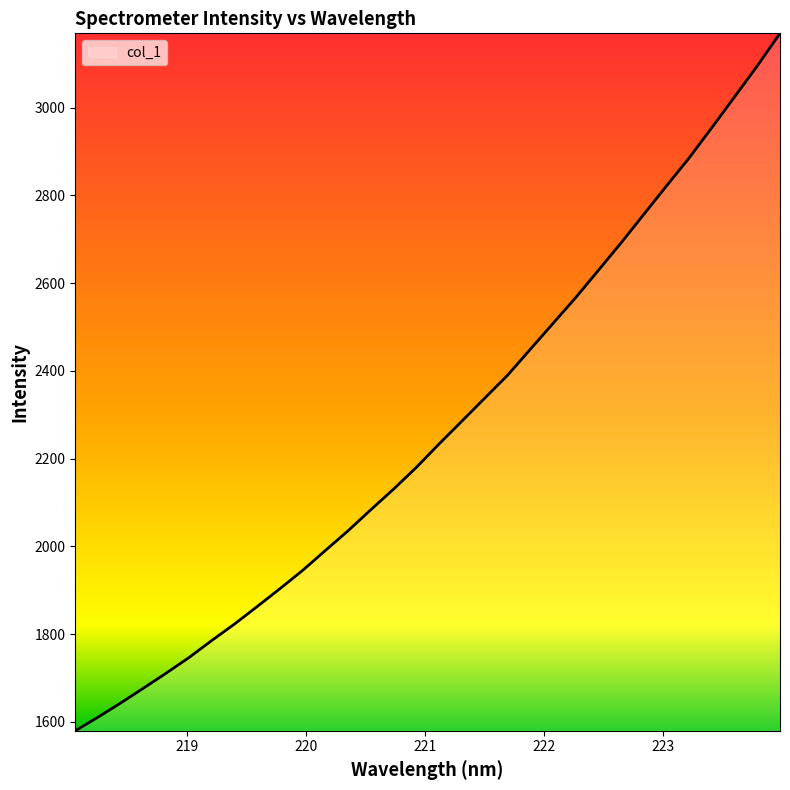

Reading right to left, list all the values displayed in this chart.

3169.7	3095.5	3024.8	2954.7	2885.7	2821.6	2756.7	2691.7	2629.1	2566.8	2507.8	2448.8	2389.7	2337.7	2285.6	2233.8	2180.3	2130.8	2083.8	2035.9	1990.9	1945.4	1903.6	1862.9	1822.8	1785.3	1746.5	1711.0	1676.7	1642.8	1610.4	1579.4